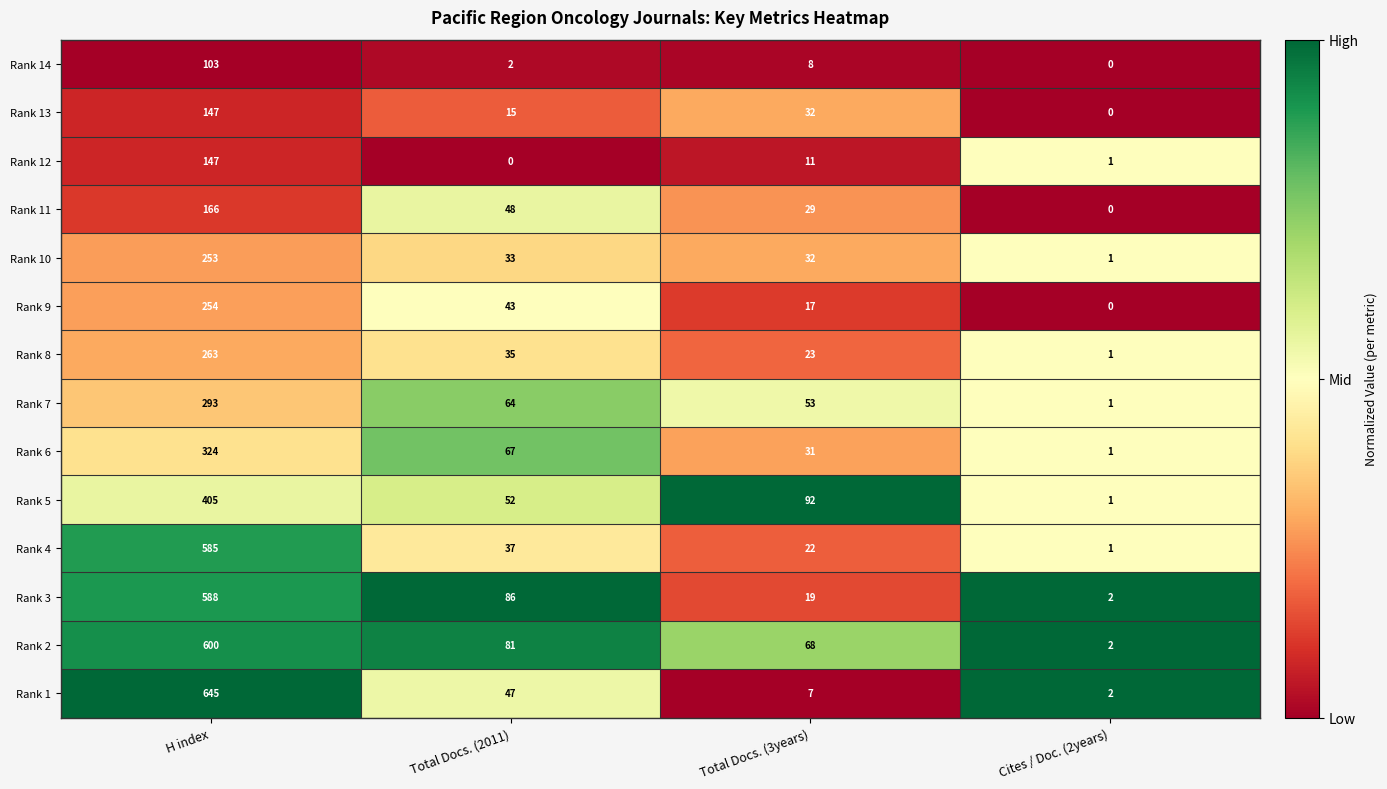

Is the value of Rank 4 at H index greater than the value of Rank 1 at Total Docs. (2011)?

Yes